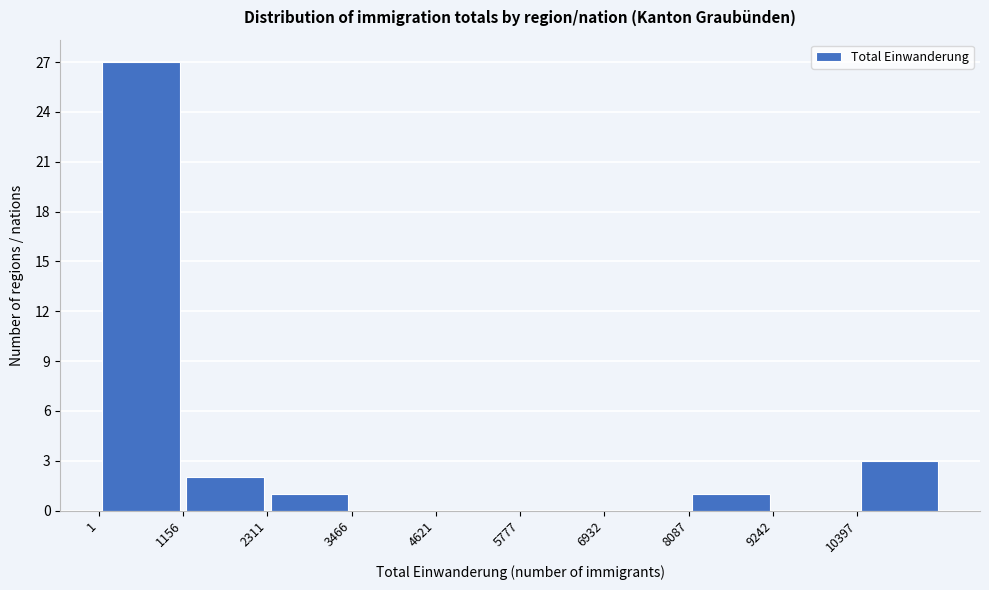

Reading left to right, transcribe this chart: for each bar, give the range it covers on the x-axis and its height. Neither the bar edges nor the heights are printed on the chart, so give them approximately, as read against the axes.

0 to 1200: 27
1200 to 2400: 2
2400 to 3400: 1
3400 to 4600: 0
4600 to 5800: 0
5800 to 7000: 0
7000 to 8000: 0
8000 to 9200: 1
9200 to 10400: 0
10400 to 11600: 3